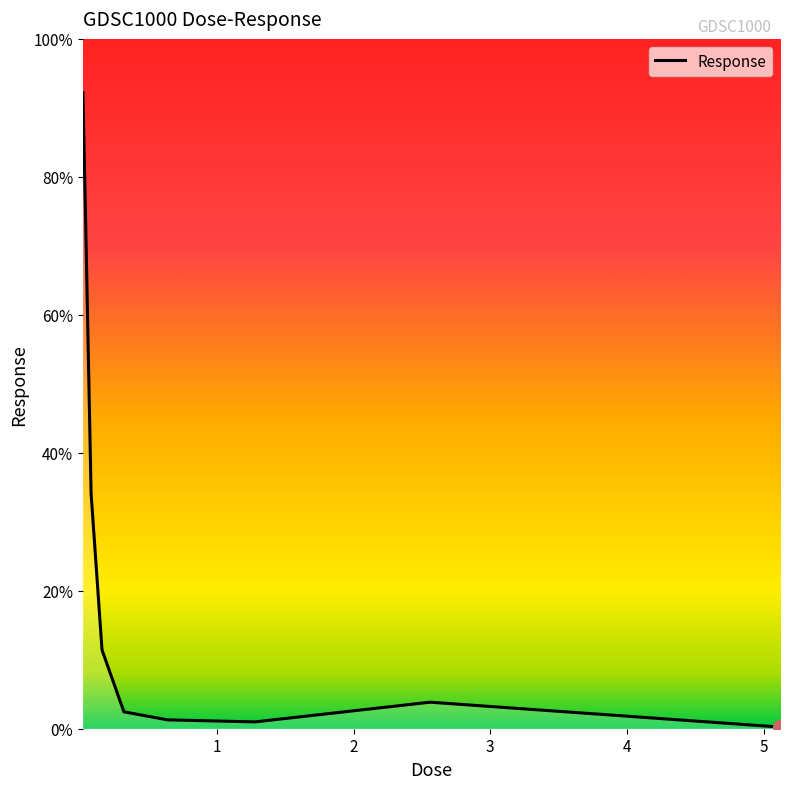

What is the difference between the maximum and minimum values?

91.9